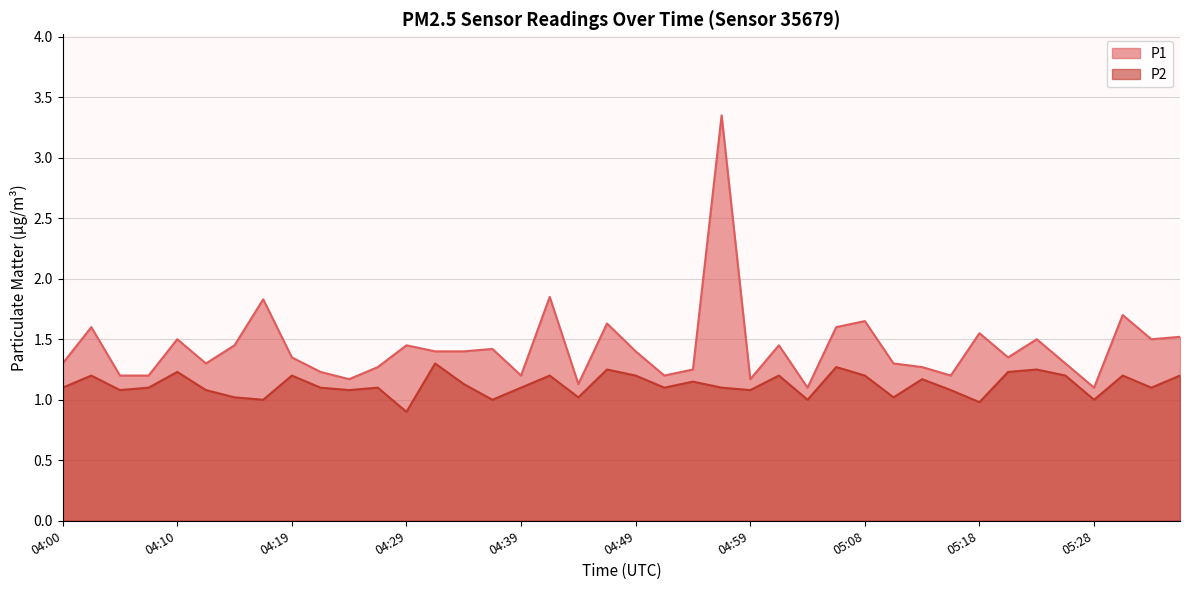

The value of P2 at 04:54 is 1.1. True or false?

True